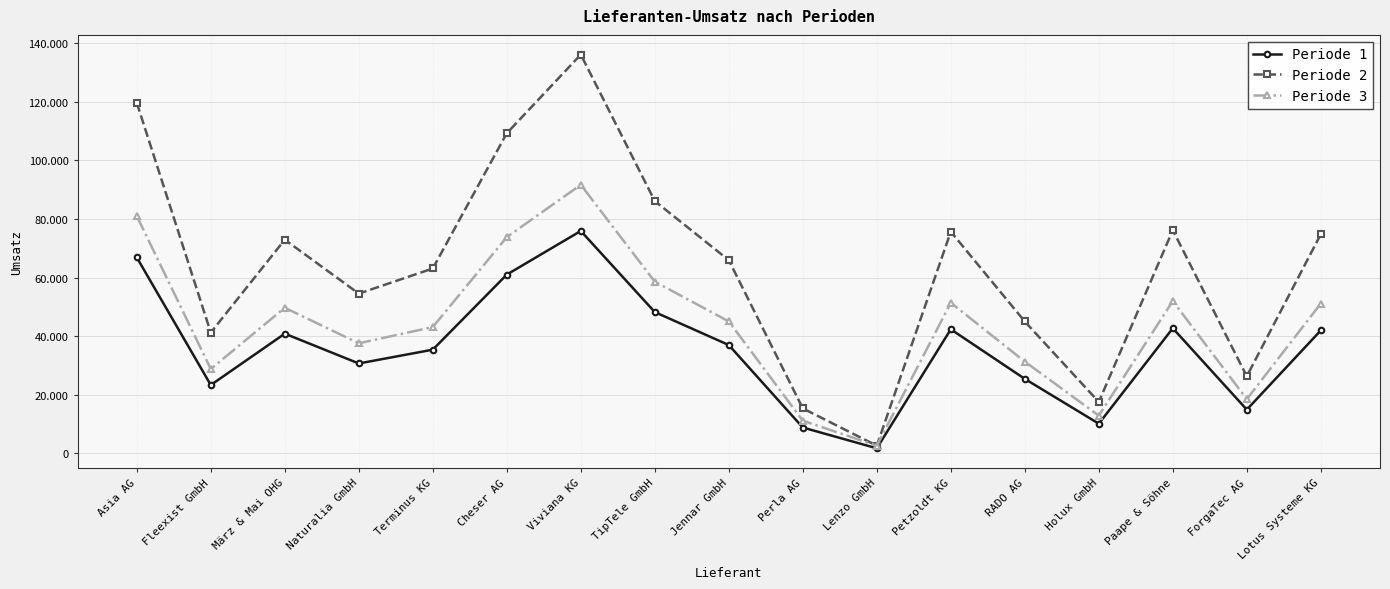

True or false: Periode 2 has a value of 39186 at Lotus Systeme KG.

False